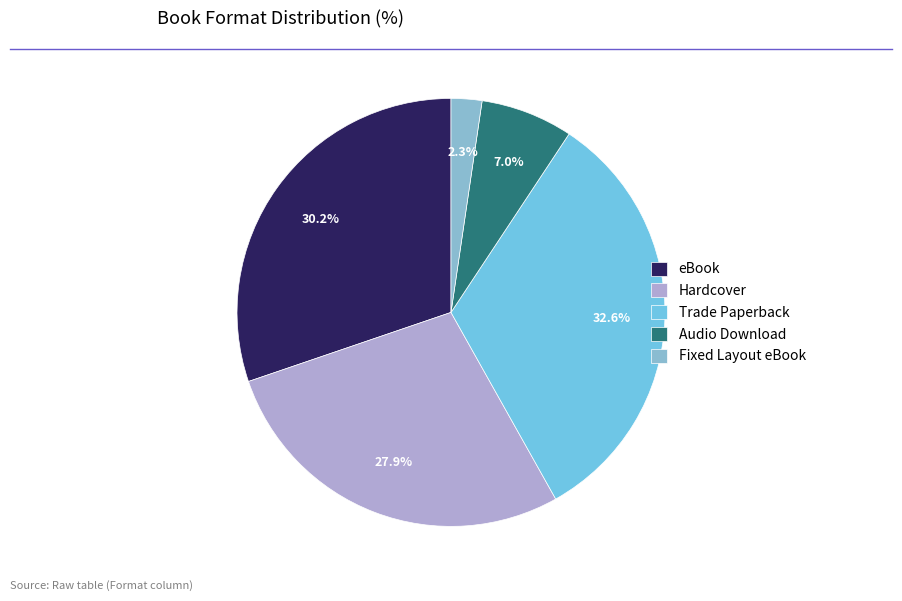

Between Audio Download and Trade Paperback, which is larger?

Trade Paperback